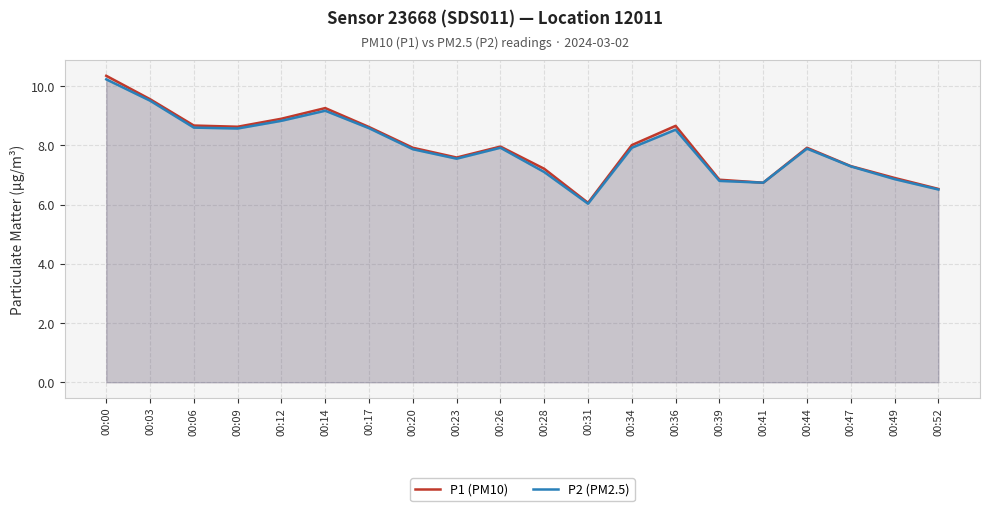

In P1 (PM10), how many points are lower than both neighbors (excluding endpoints)?

4